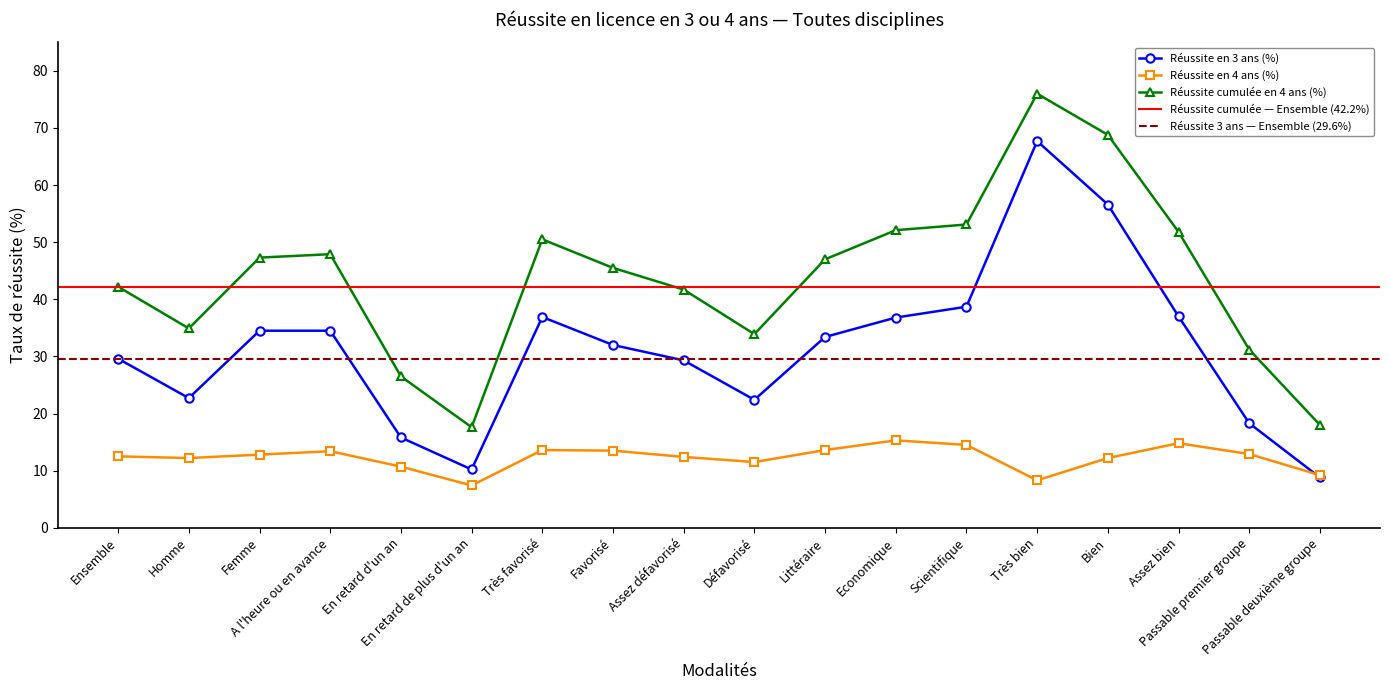

What is the label of the 2nd point from the right?

Passable premier groupe